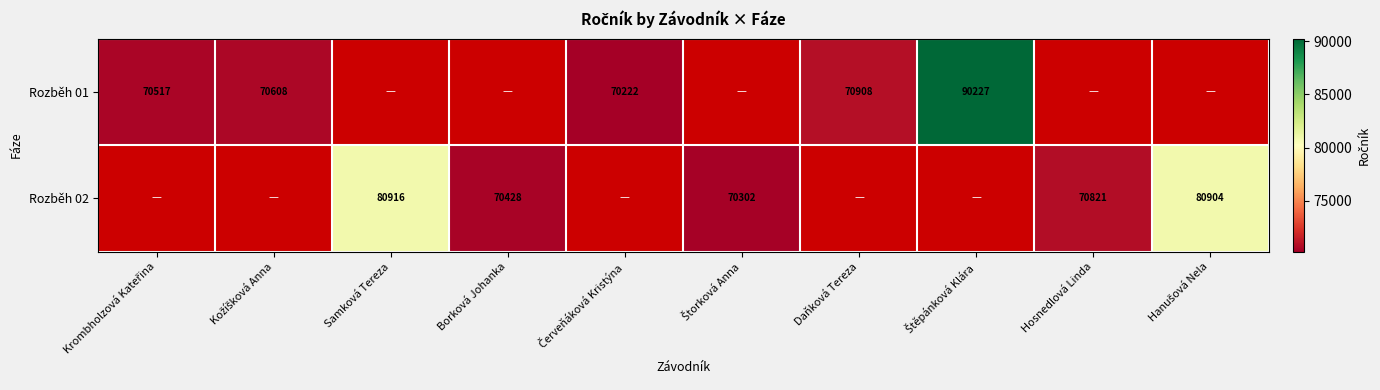

Is it true that Rozběh 02 equals 17351 at Borková Johanka?

False